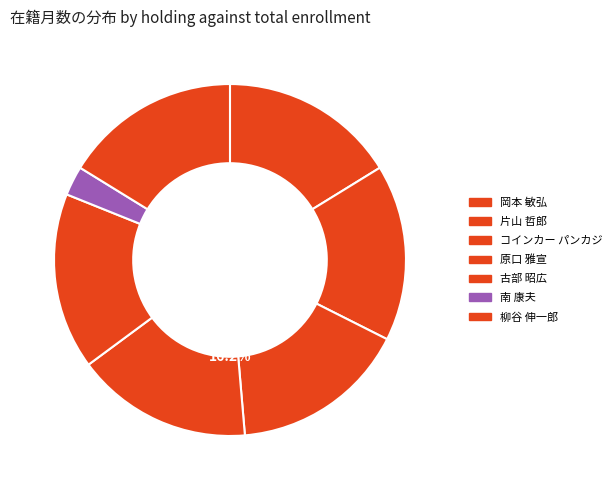

What percentage is the 岡本 敏弘 slice, to the nearest percent?

16%